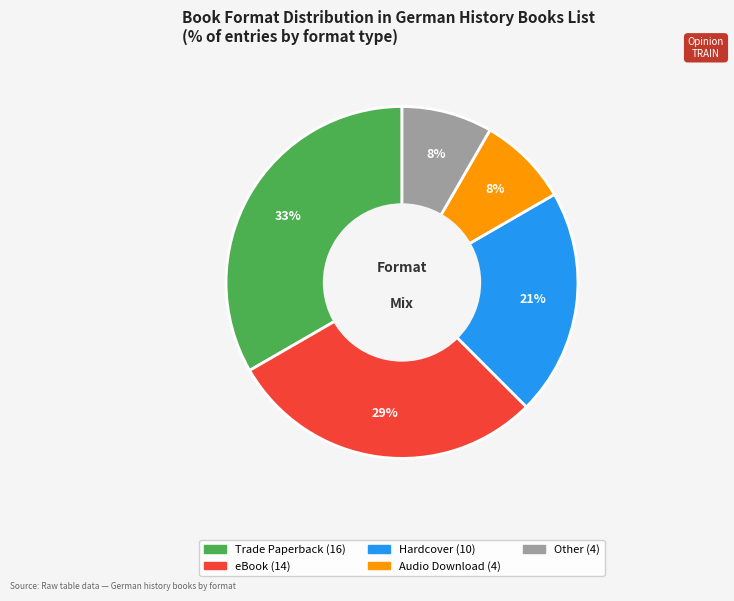

Is there any slice that represents more than half of the pie?

No